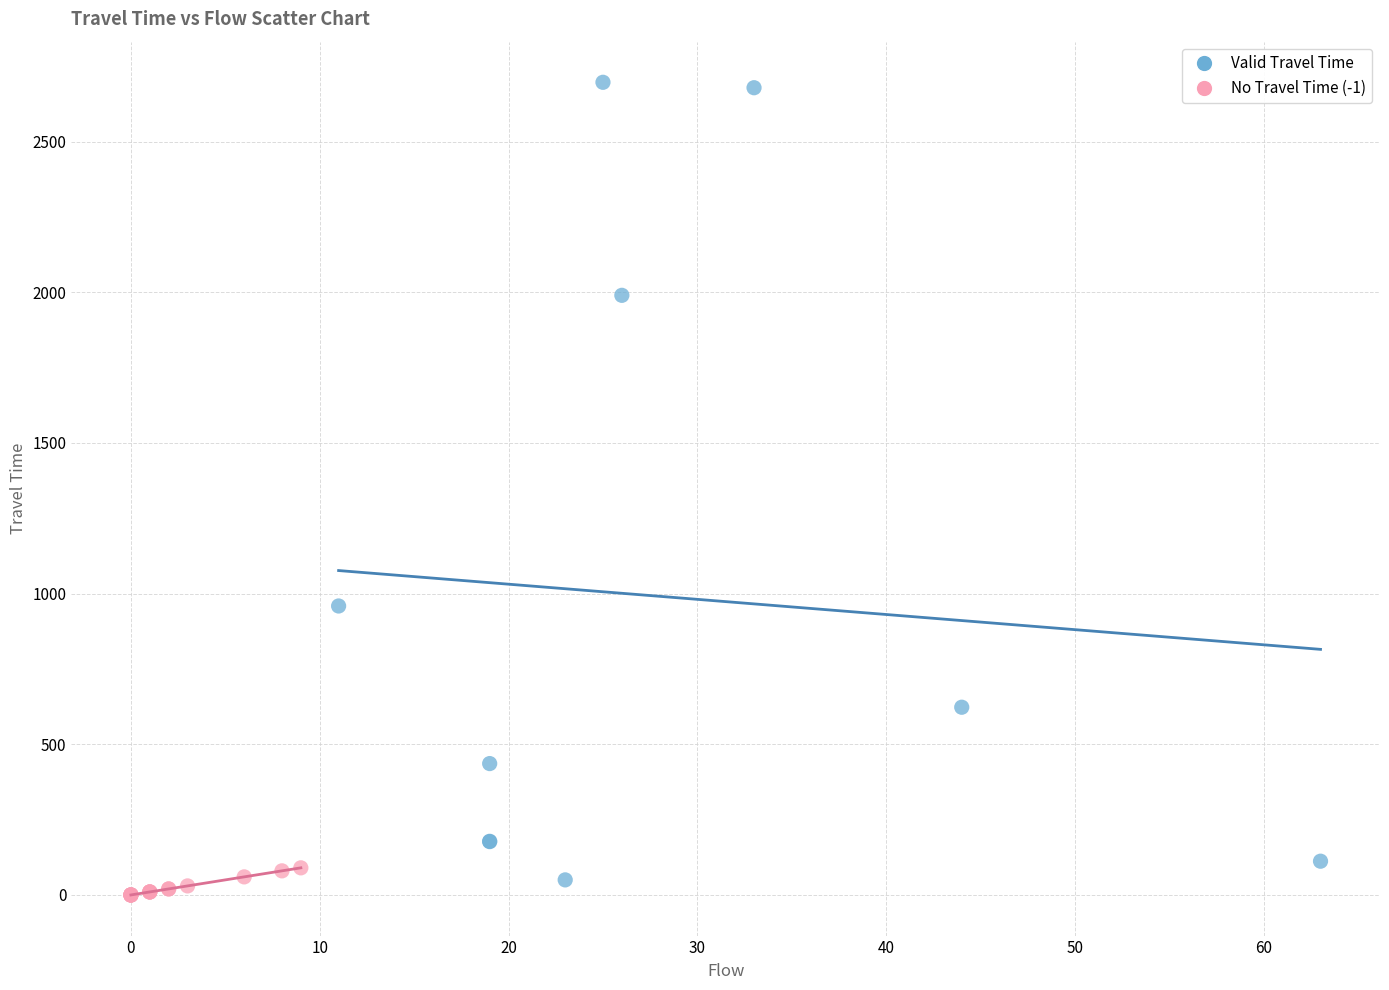

Which series has the largest Y range (max minus min)?

Valid Travel Time